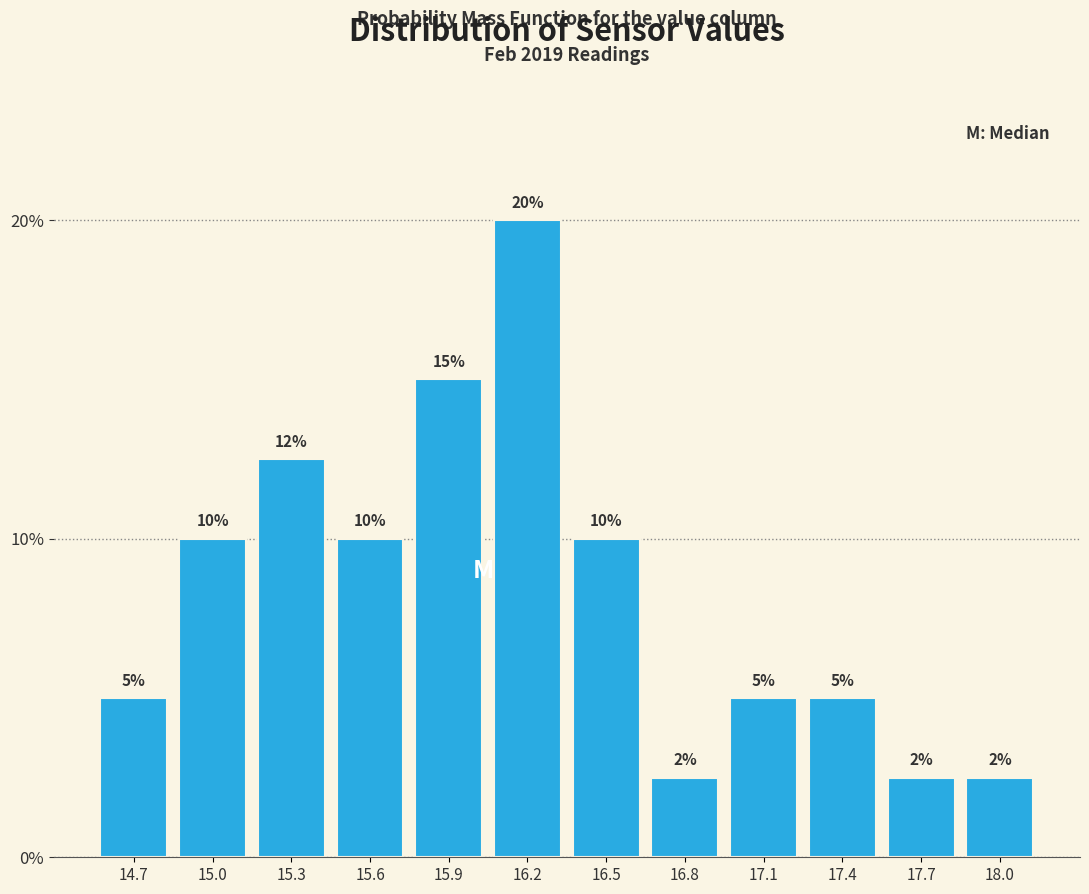

What is the sum of the values at 14.7 and 15.6?

15.0